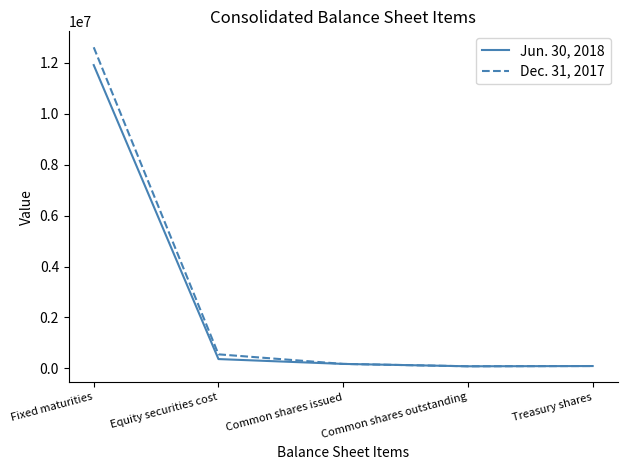

What is the difference between the second highest and minimum values in the Jun. 30, 2018 series?

282859